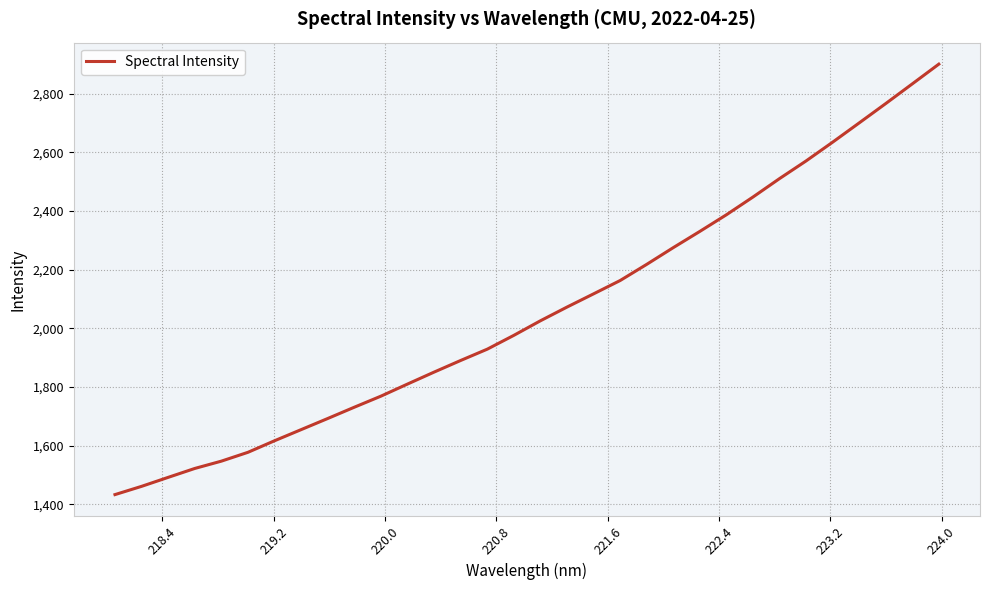

What is the difference between the maximum and minimum values?

1467.9